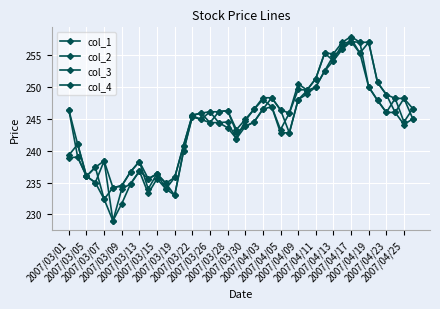

What is the average value of the col_3 series?

243.1